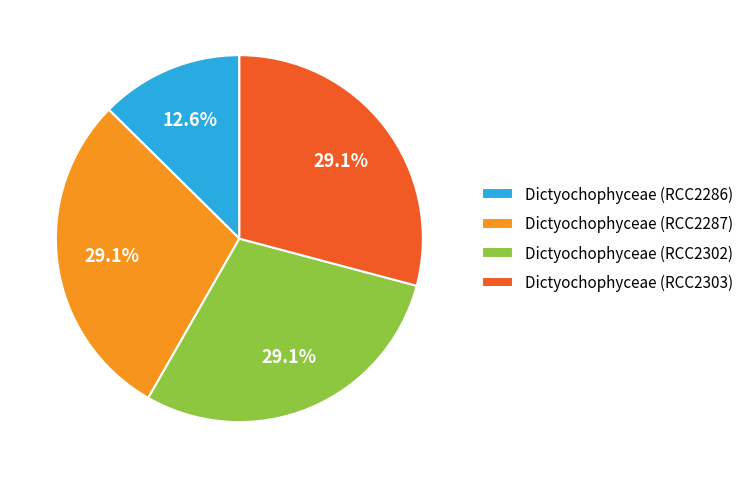

Does any single category account for the majority?

No